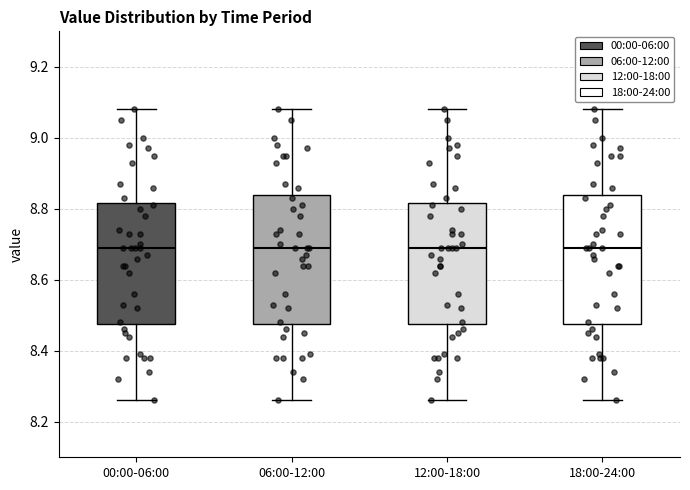

Reading left to right, read every box against the y-axis: the position of its median line, the range the box covers, and the ends of its whiskers. The values are not printed on the chart, so give them approximately, as read against the axis.

00:00-06:00: median 8.70, box 8.48 to 8.82, whiskers 8.26 to 9.08
06:00-12:00: median 8.70, box 8.48 to 8.84, whiskers 8.26 to 9.08
12:00-18:00: median 8.70, box 8.48 to 8.82, whiskers 8.26 to 9.08
18:00-24:00: median 8.70, box 8.48 to 8.84, whiskers 8.26 to 9.08